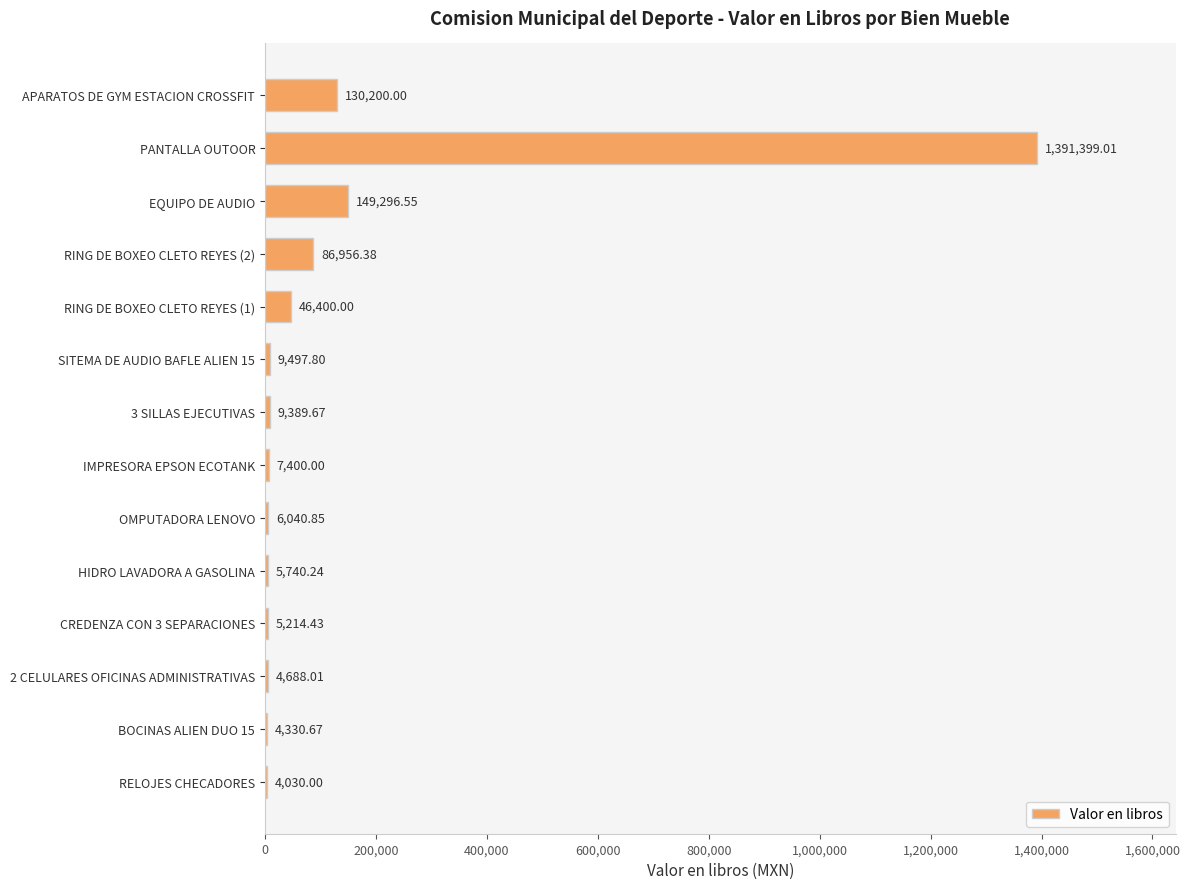

How many series are shown in this chart?

1